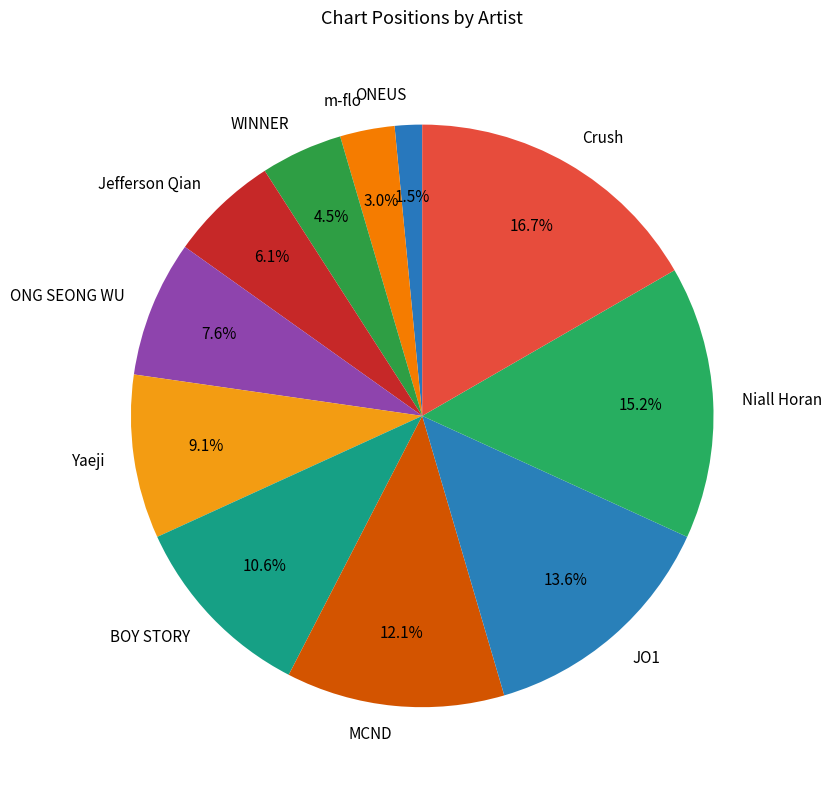

What percentage is the MCND slice, to the nearest percent?

12%